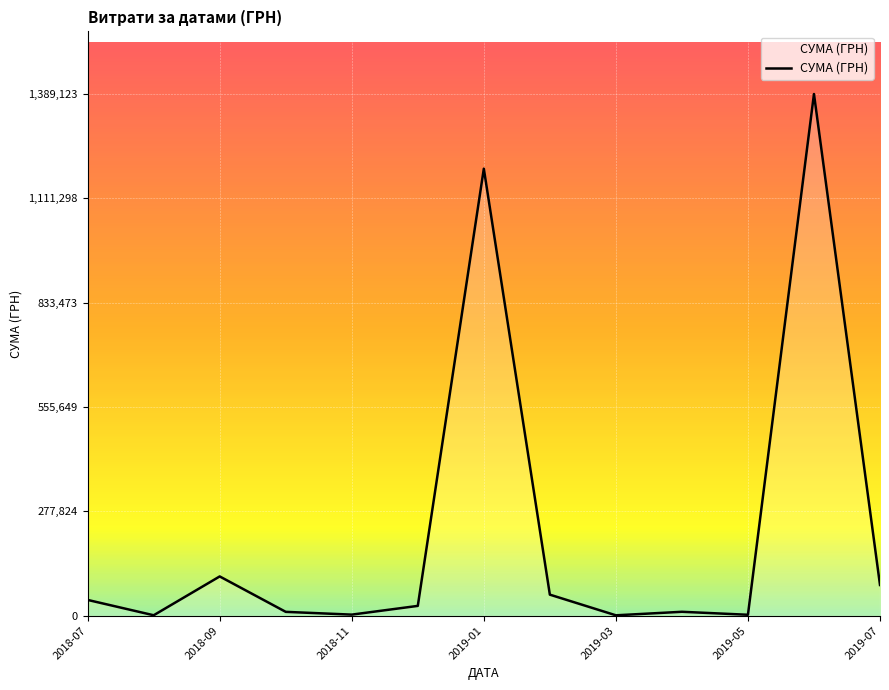

What is the greatest value displayed?

1389123.1